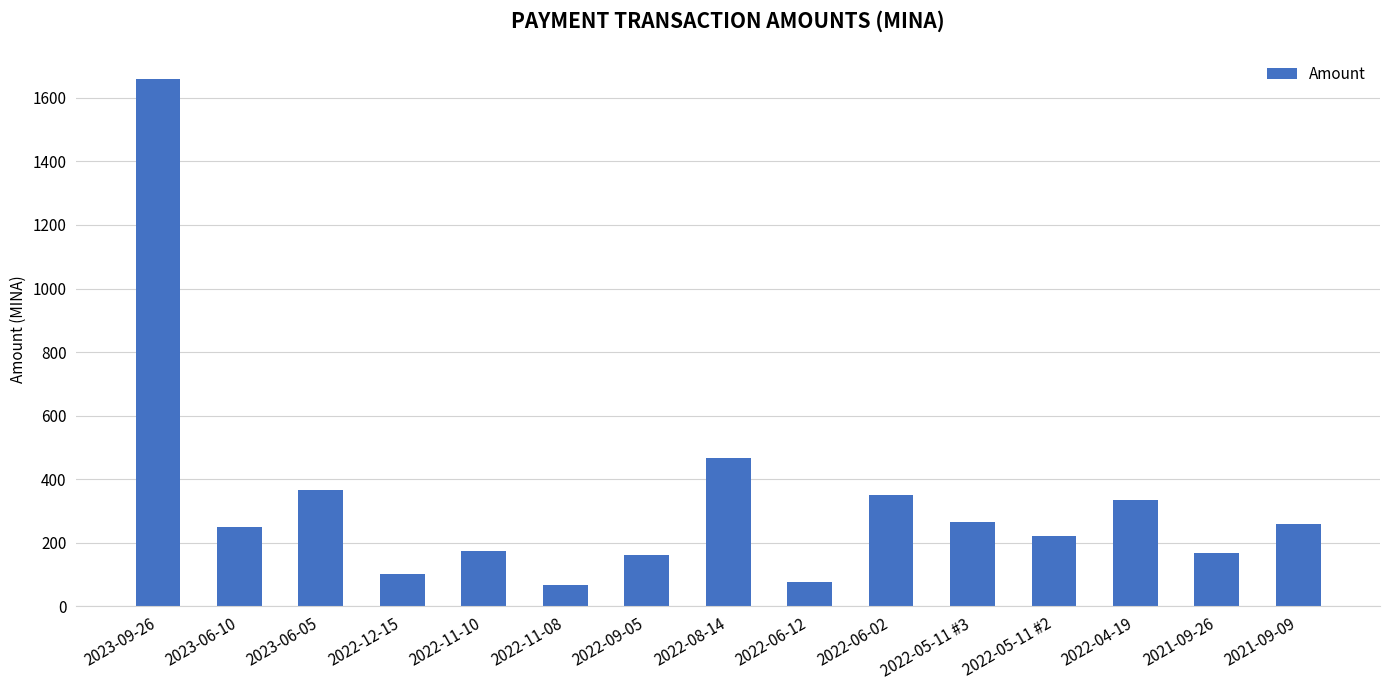

What is the sum of the values at 2022-08-14 and 2022-11-10?

639.1